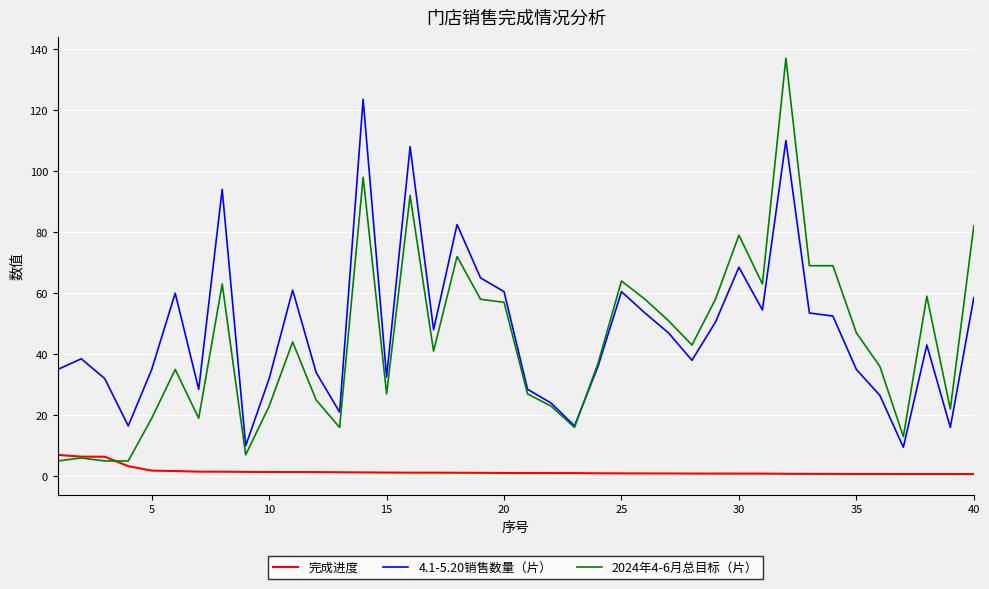

Rank the series by their maximum value, from lowest to highest.

完成进度, 4.1-5.20销售数量（片）, 2024年4-6月总目标（片）